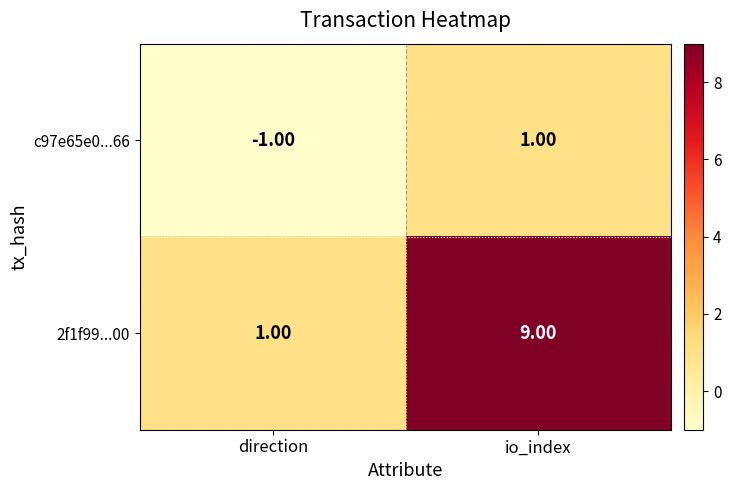

What is the average value of the 2f1f99...00 series?

5